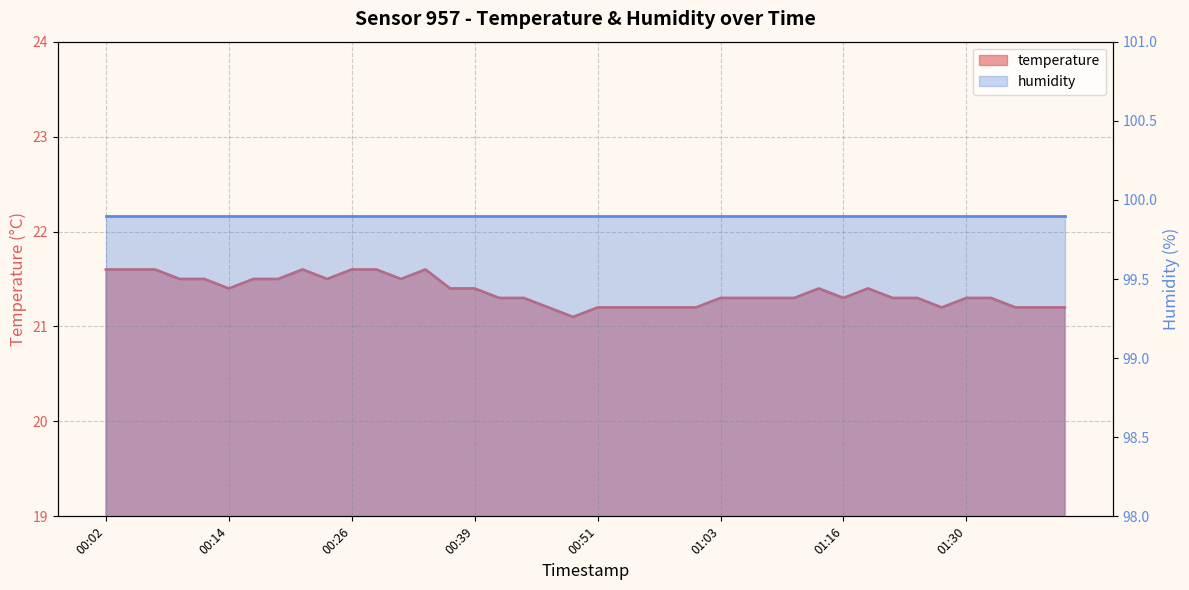

What is the label of the 1st point from the left?

00:02